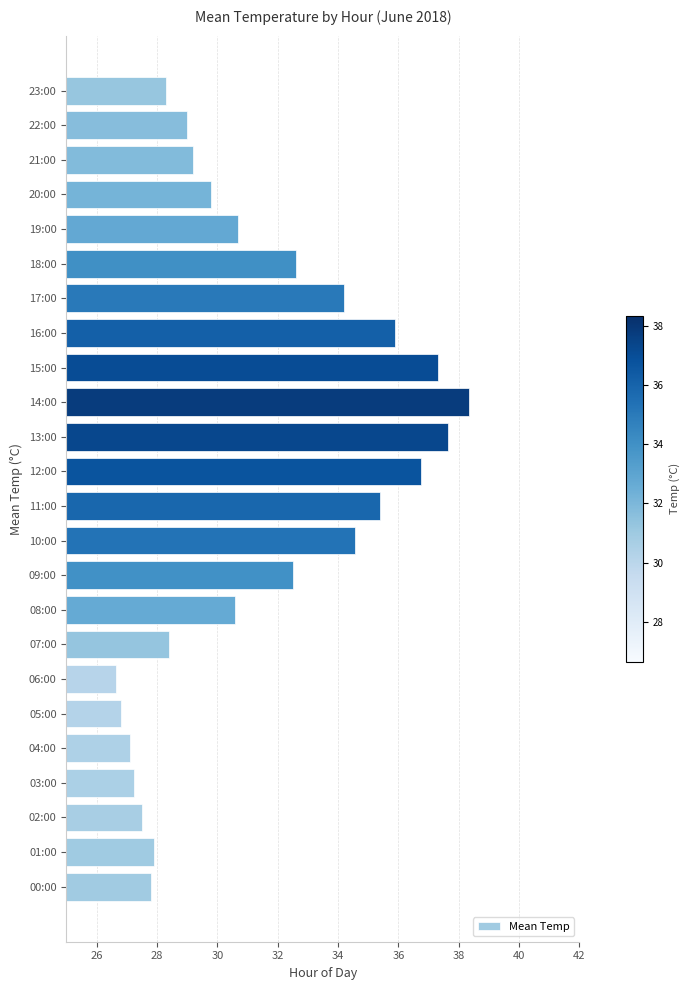

What is the maximum value shown in the chart?

38.4